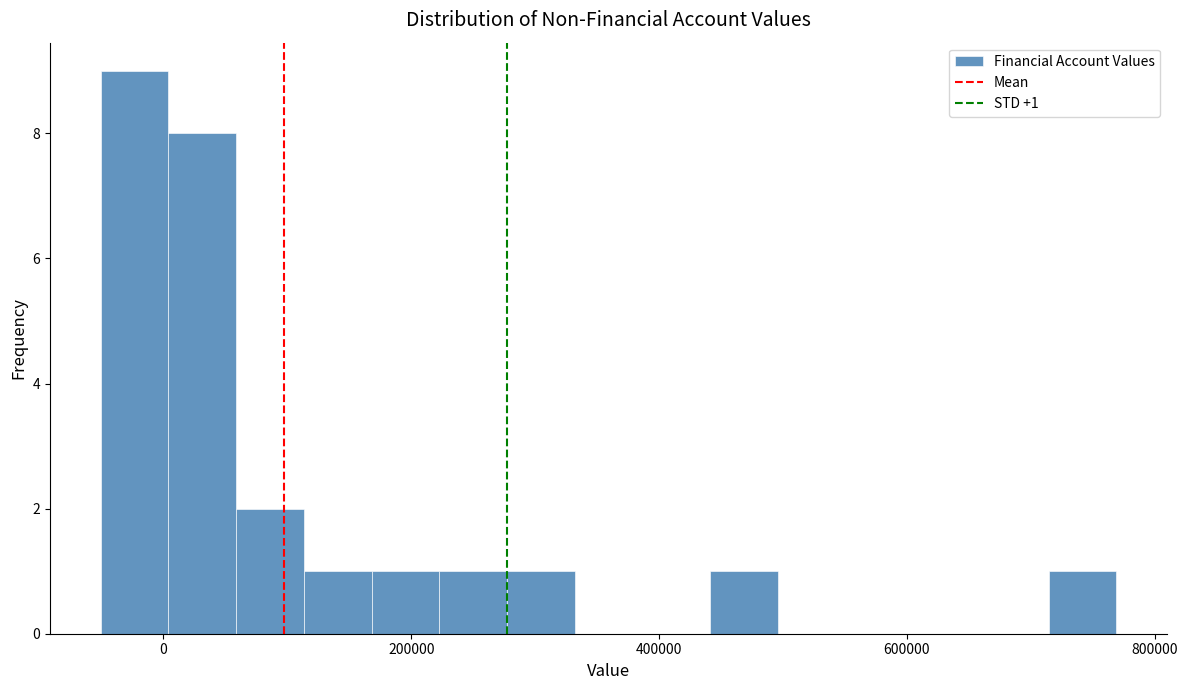

Read against the x-axis, roughly where is the centre of the tallest bar?

-20000